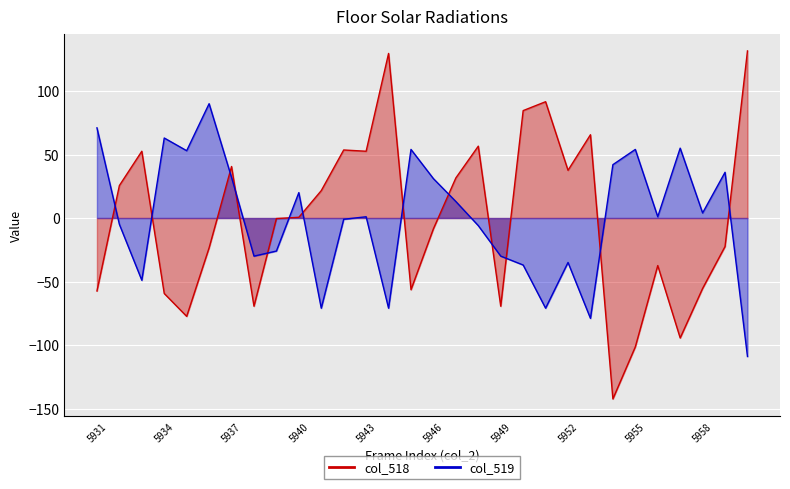

At how many categories does at least one series exceed 80?

5